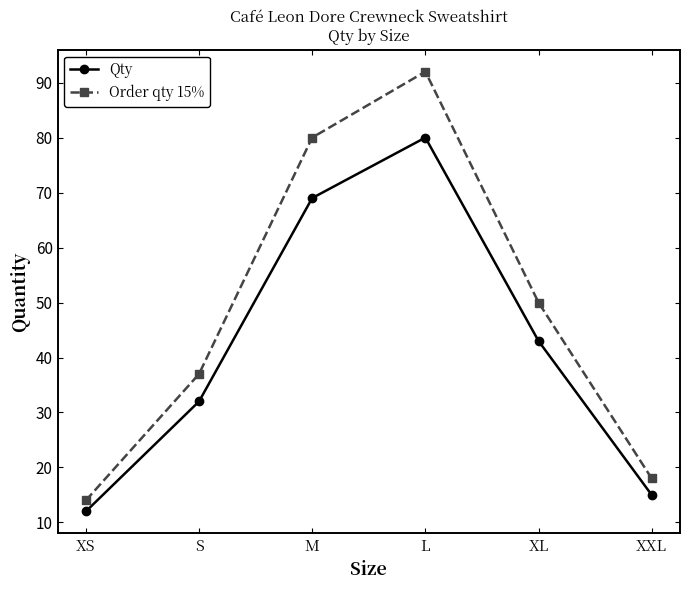

What is the total value across all series at M?

149